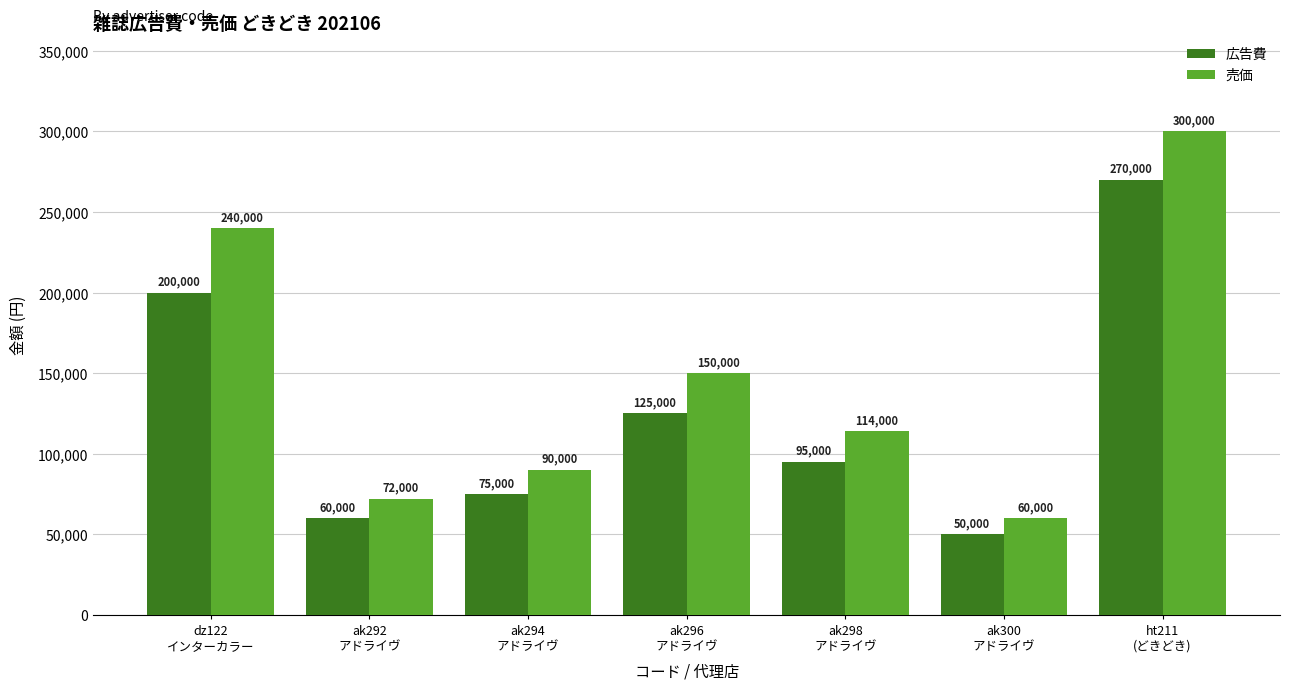

Between ak292
アドライヴ and ak296
アドライヴ, which series saw the biggest shift?

売価